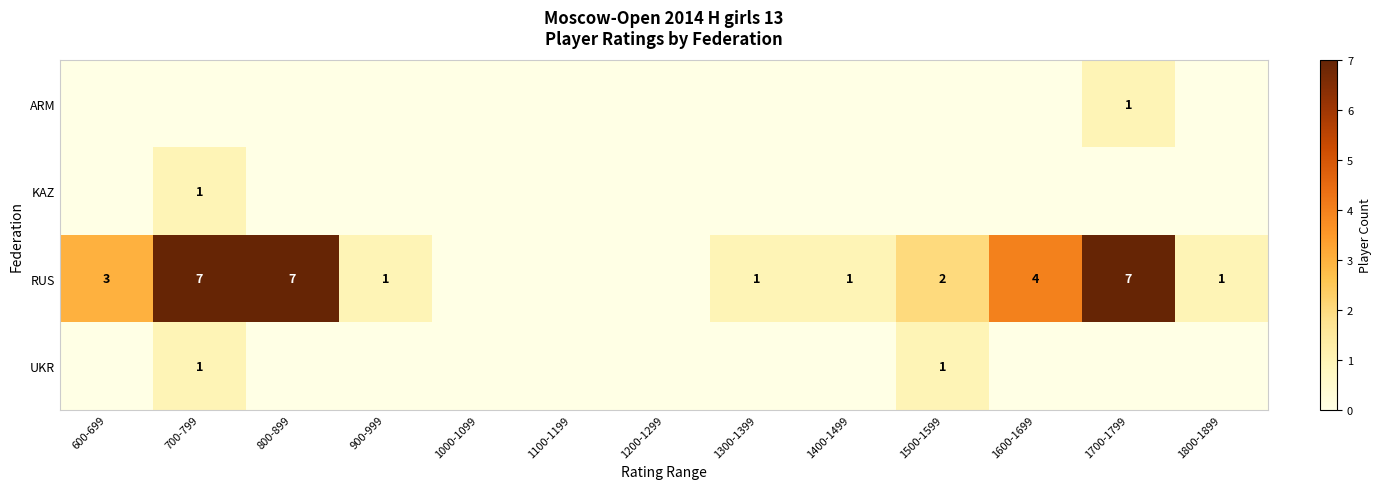

True or false: RUS has a value of 0 at 1400-1499.

False